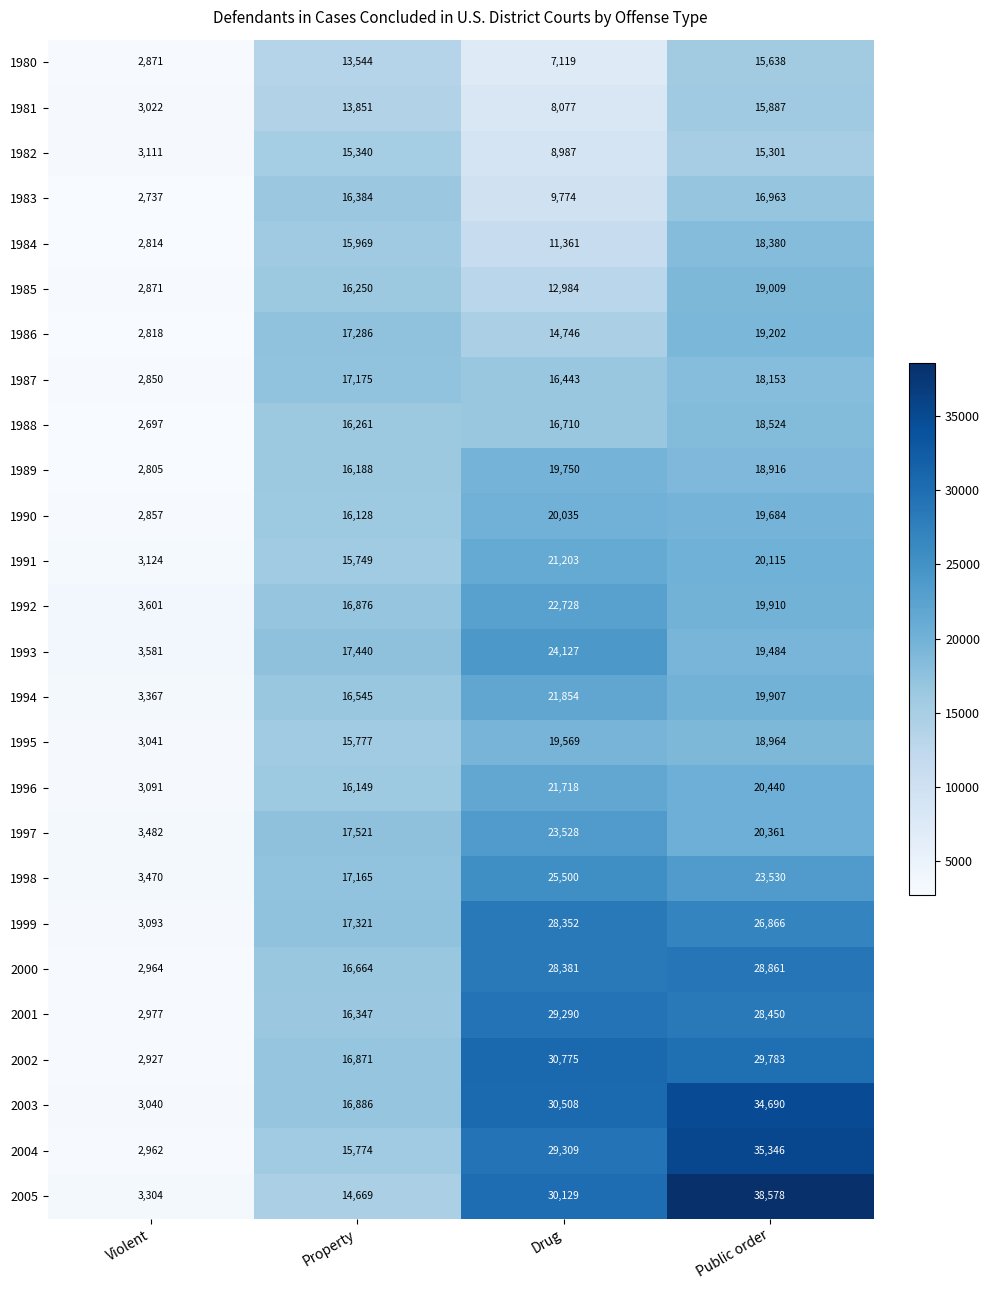

At which category is the sum across all series the highest?

Public order